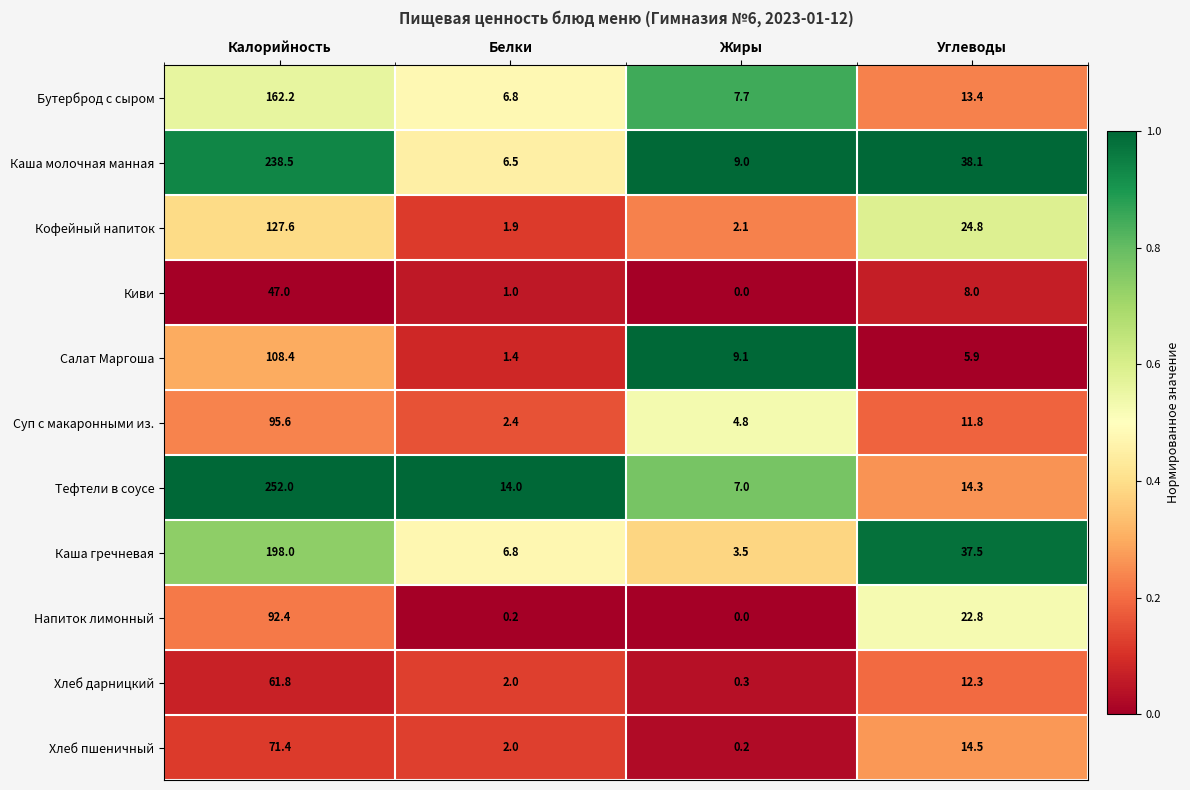

What is the spread (max minus min) of values at Белки?

13.8